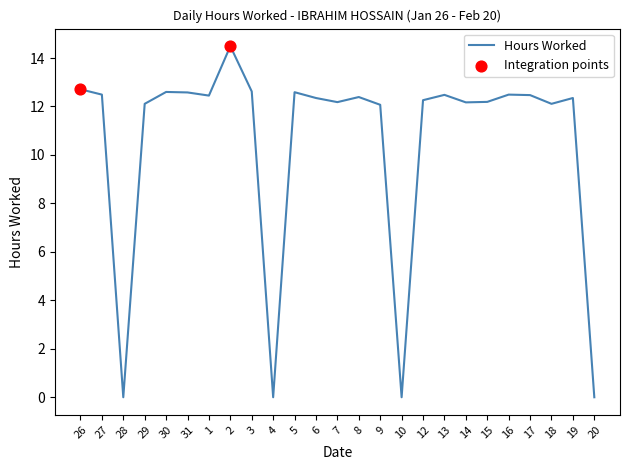

What is the change in value from 30 to 13?

-0.1